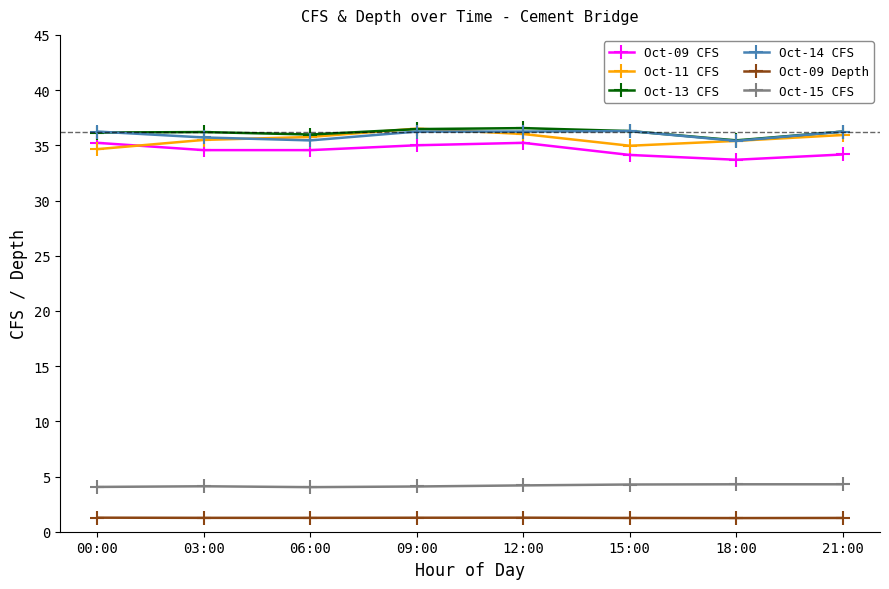

True or false: Oct-15 CFS and Oct-11 CFS cross at least once.

False